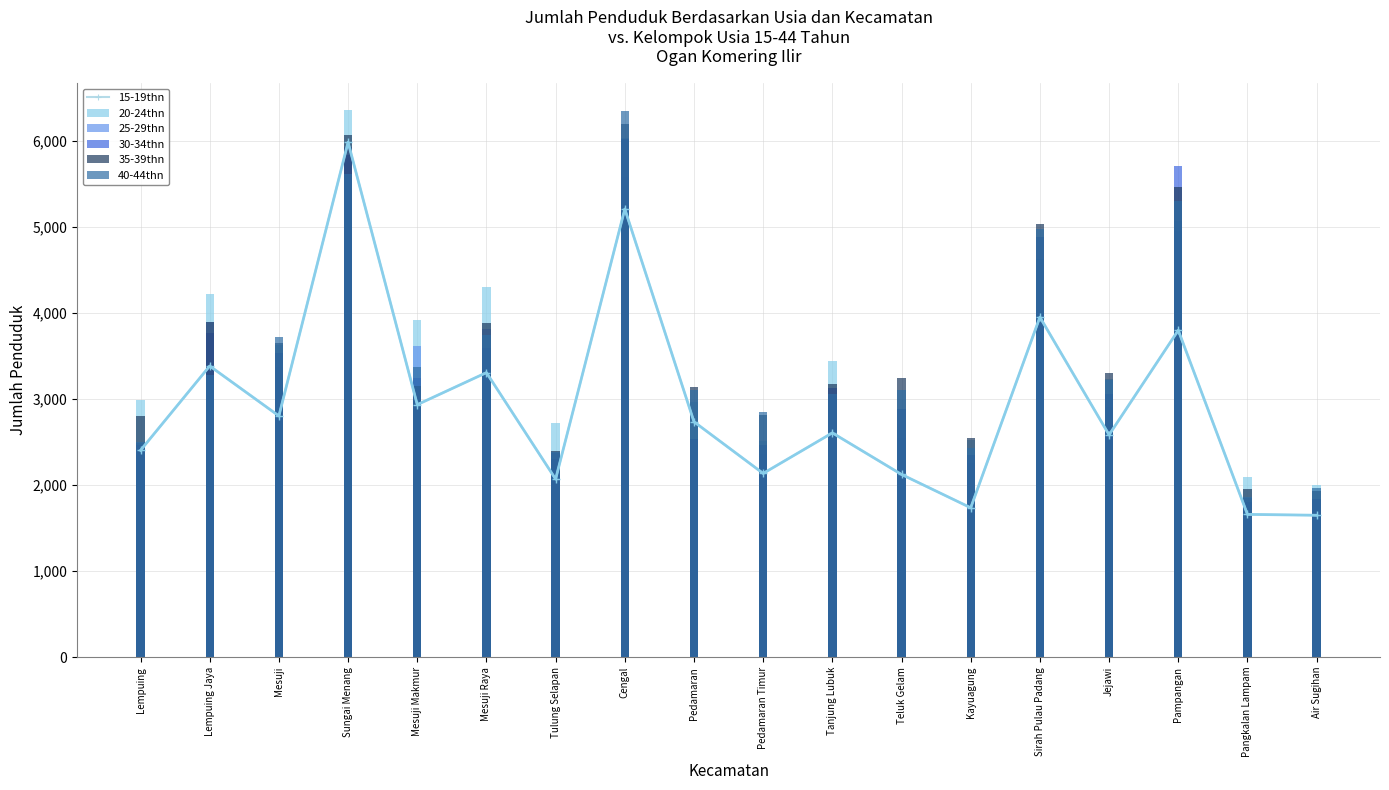

At which label is 35-39thn closest to 4061?

Lempuing Jaya